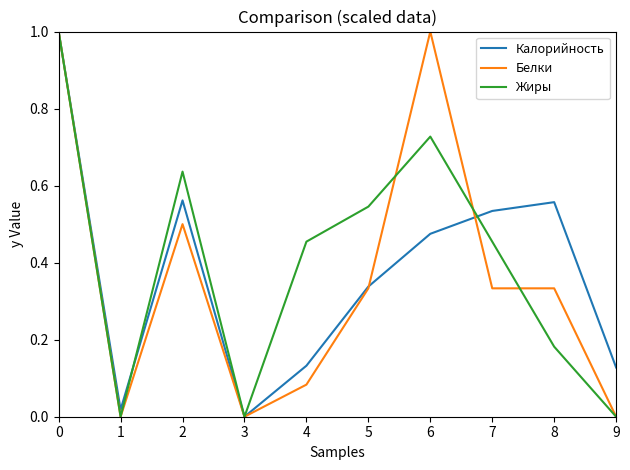

What is the total value across all series at 7?

1.3